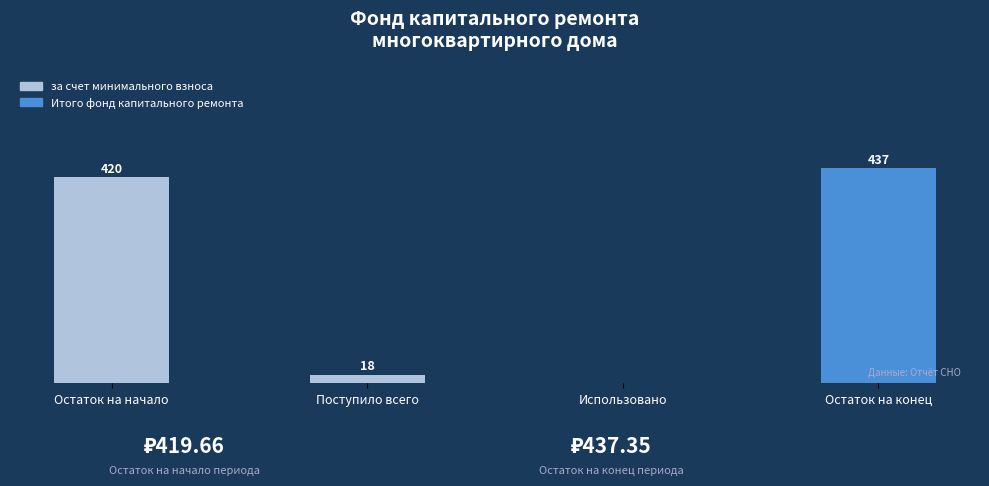

Which has a higher value, Остаток на начало or Использовано?

Остаток на начало